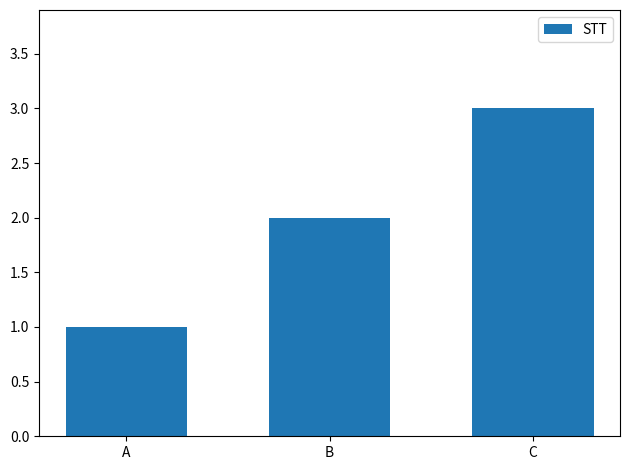

Rank the categories by value from highest to lowest.

C, B, A